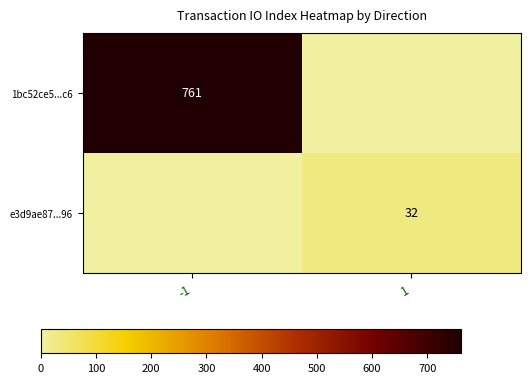

True or false: 1bc52ce5...c6 has a value of 761 at -1.

True